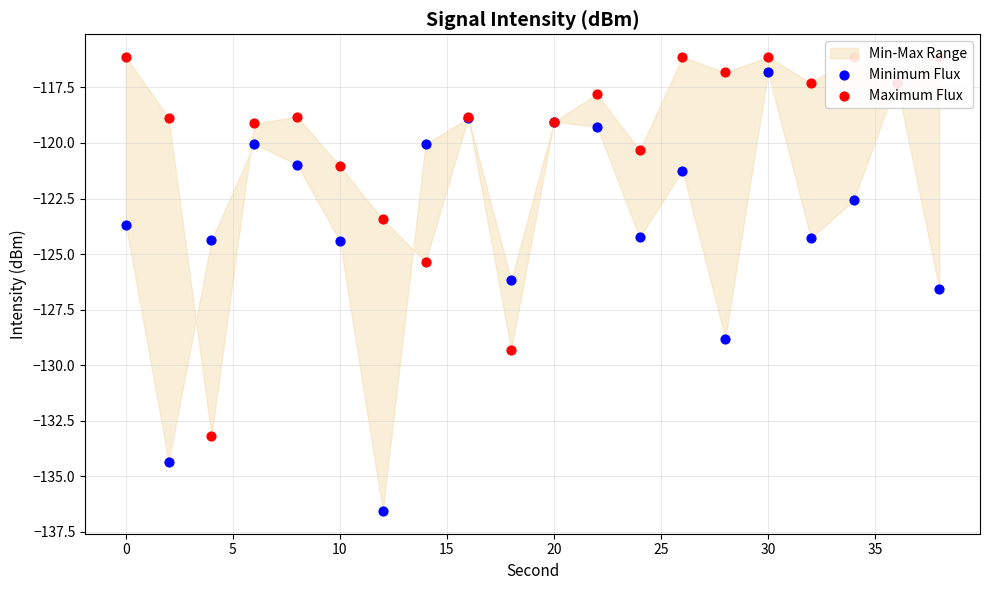

Is the value of Minimum Flux at 25 greater than the value of Maximum Flux at 13?

No